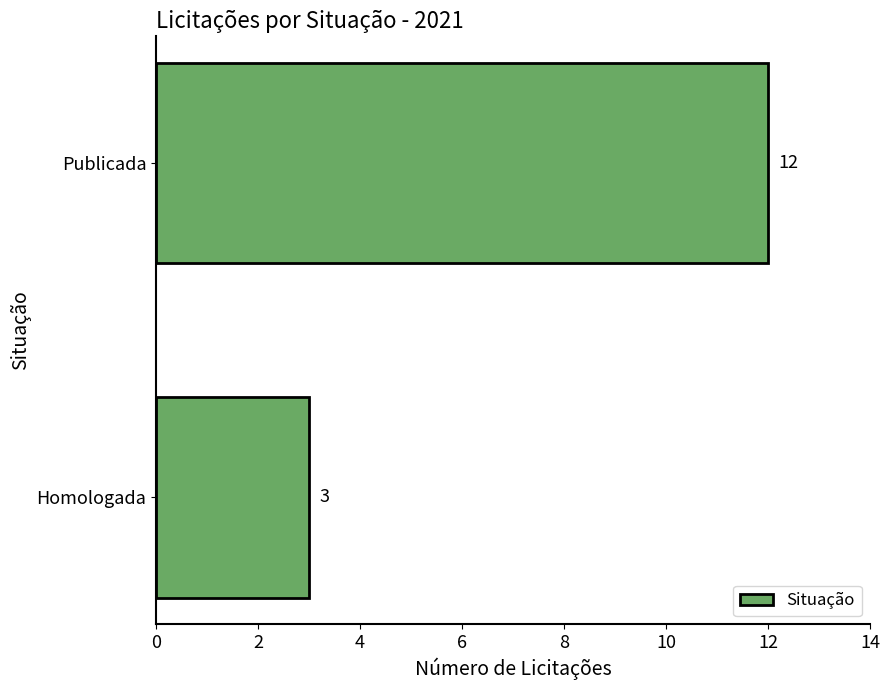

Count the values in the range 3 to 12.

2